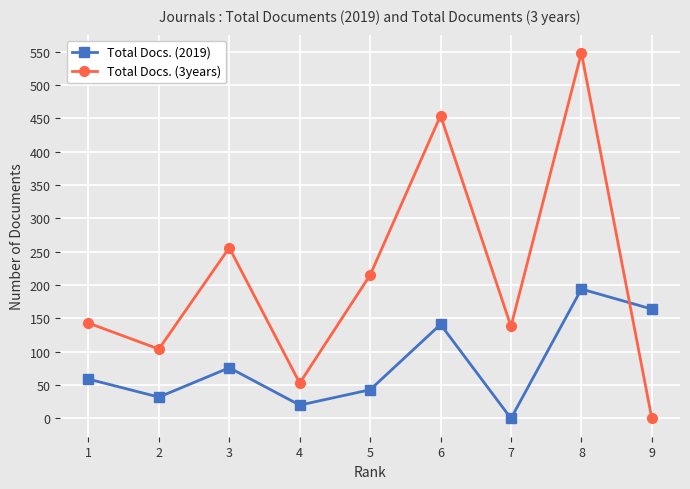

Reading right to left, what are all the values shown in this chart?

Total Docs. (2019): 164	194	0	141	43	20	76	32	59
Total Docs. (3years): 0	548	138	454	215	53	256	104	143